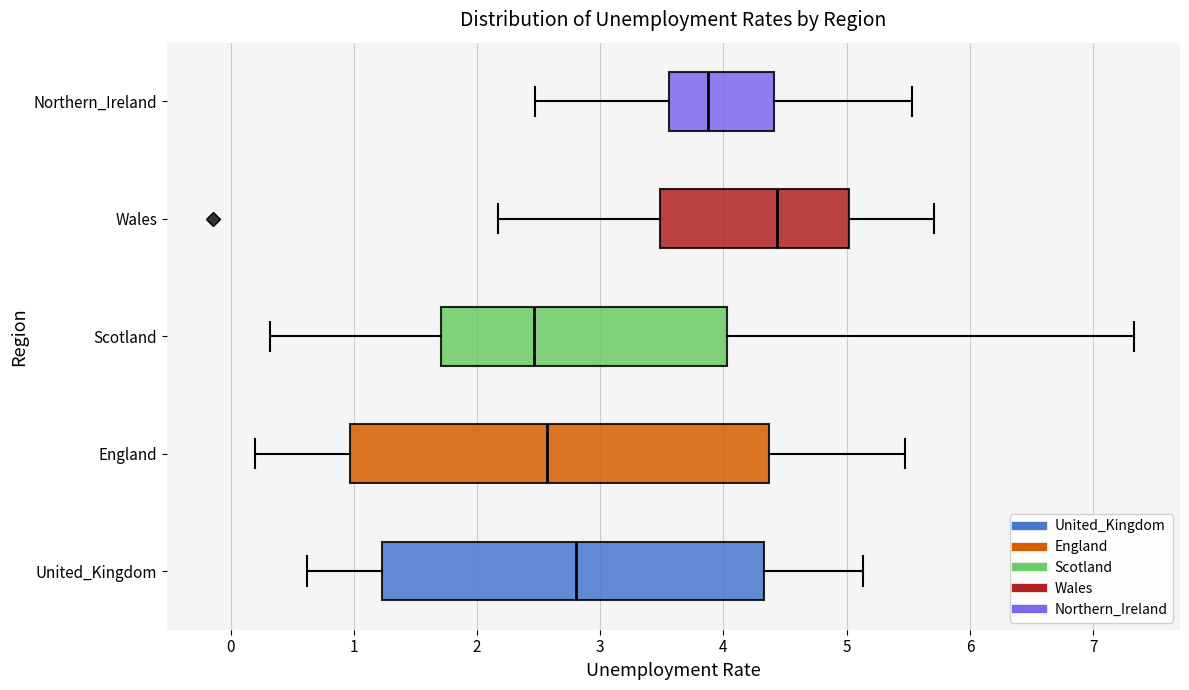

Reading bottom to top, read every box against the x-axis: the position of its median line, the range the box covers, and the ends of its whiskers. The values are not printed on the chart, so give them approximately, as read against the axis.

United_Kingdom: median 2.8, box 1.2 to 4.3, whiskers 0.6 to 5.1
England: median 2.6, box 1.0 to 4.4, whiskers 0.2 to 5.5
Scotland: median 2.5, box 1.7 to 4.0, whiskers 0.3 to 7.3
Wales: median 4.4, box 3.5 to 5.0, whiskers 2.2 to 5.7
Northern_Ireland: median 3.9, box 3.6 to 4.4, whiskers 2.5 to 5.5